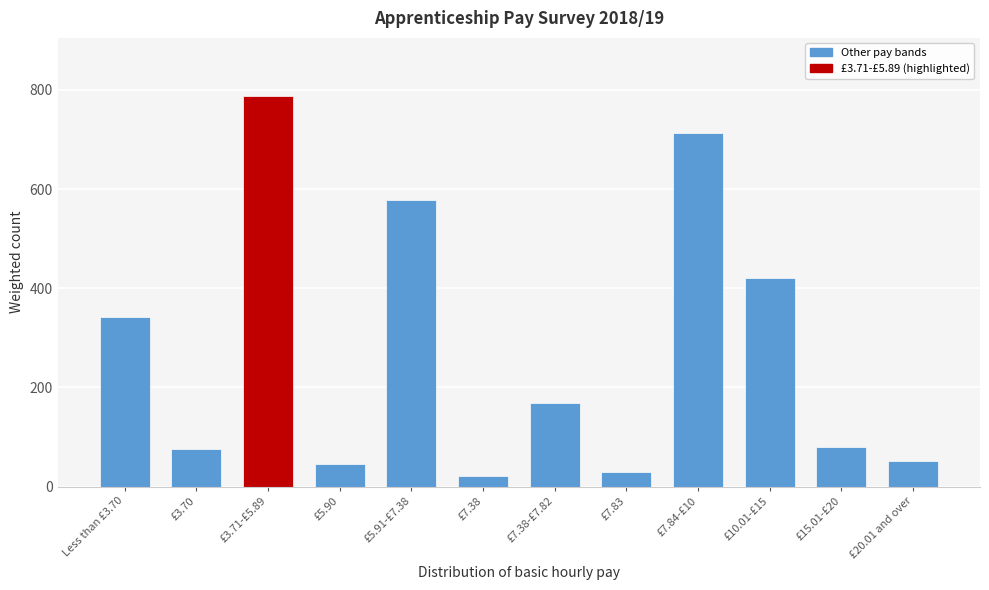

Reading left to right, extract all data points from this chart.

341	75	787	46	579	22	168	29	714	421	80	52